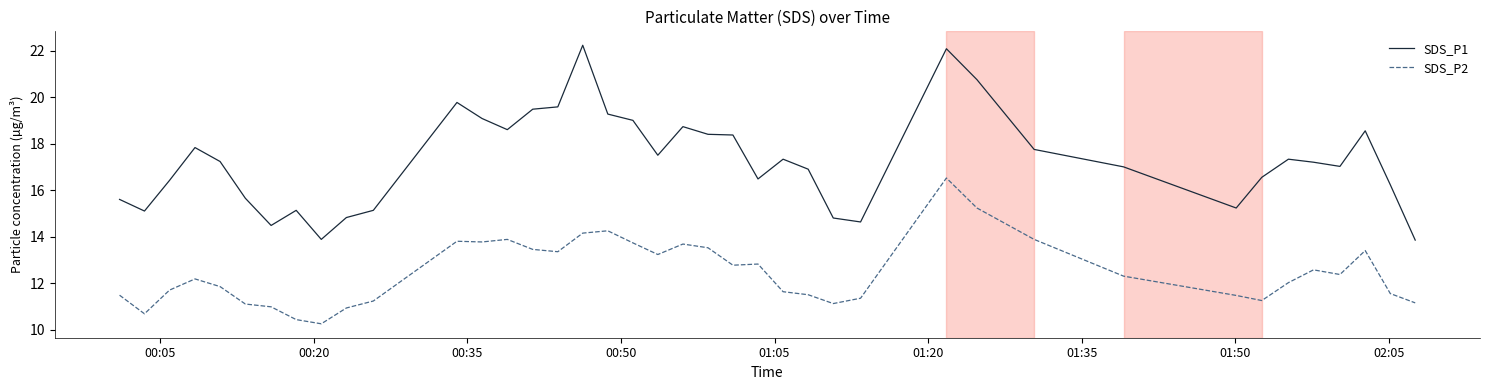

What are all the series names shown in the legend?

SDS_P1, SDS_P2